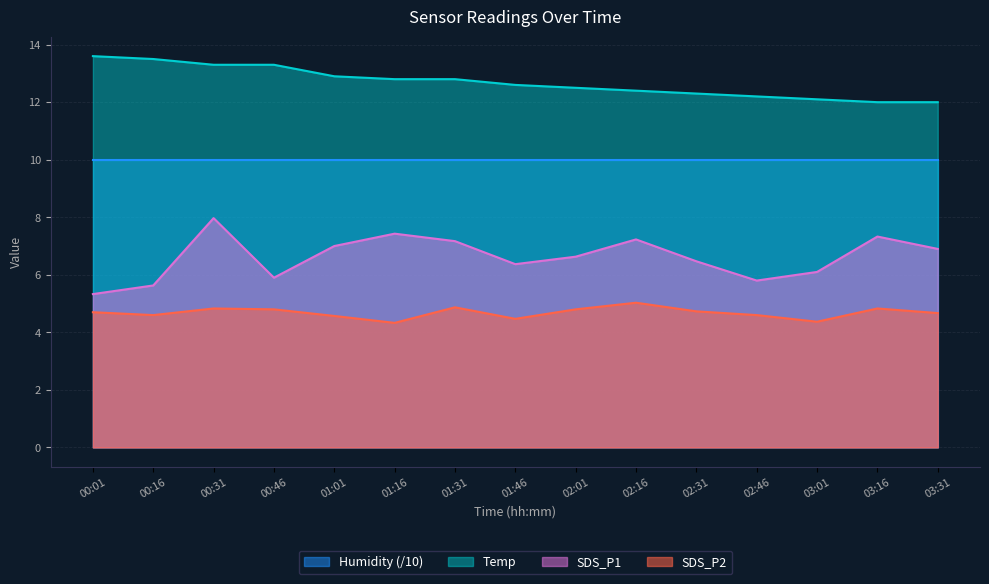

At how many categories does at least one series exceed 8?

15